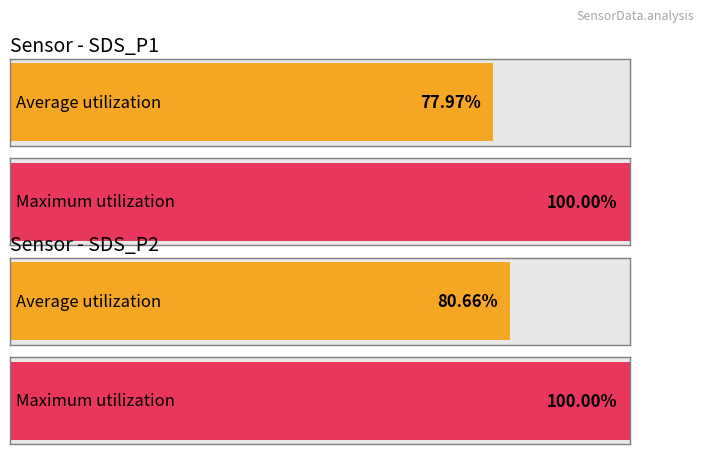

What are all the series names shown in the legend?

Average utilization, Maximum utilization